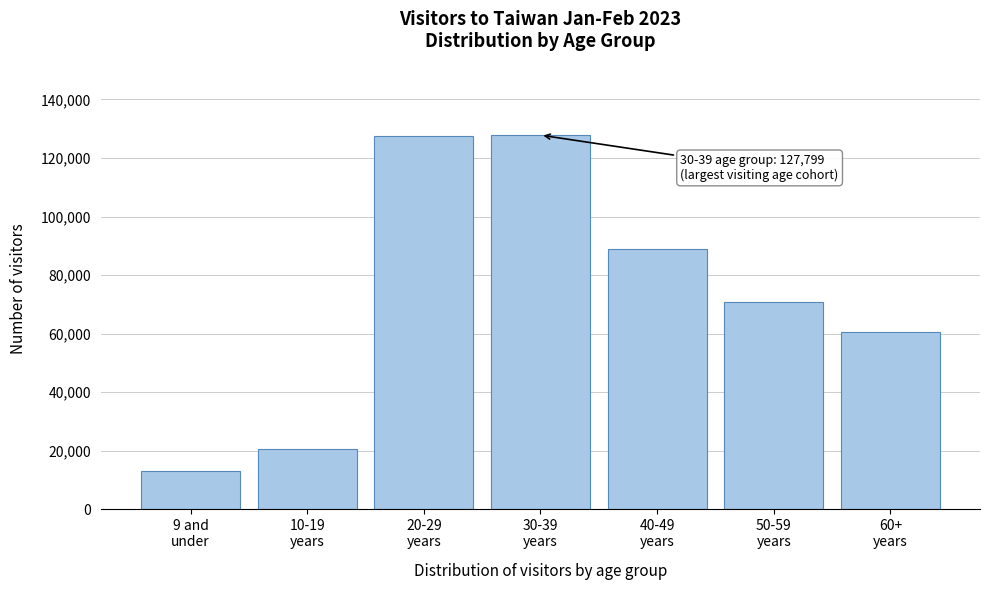

What is the difference between the maximum and minimum values?

114849